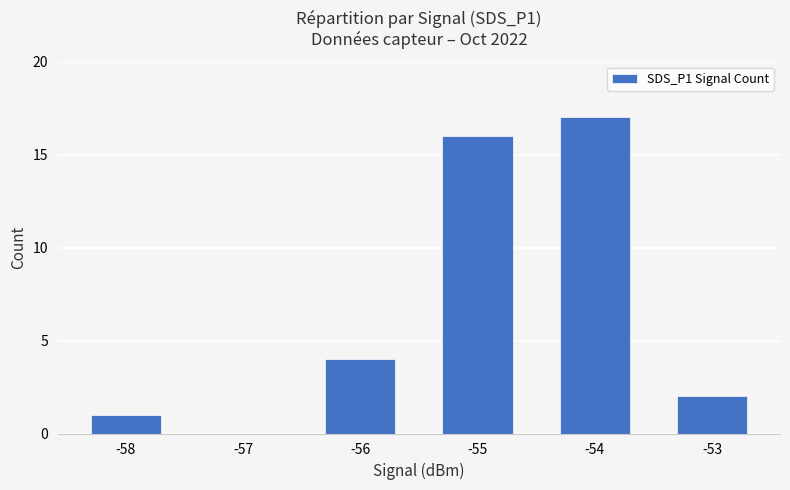

The value at -54 is 27. True or false?

False